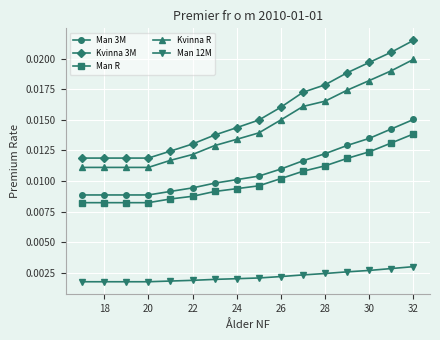

True or false: Kvinna R has more than 2 points higher than both neighbors.

False